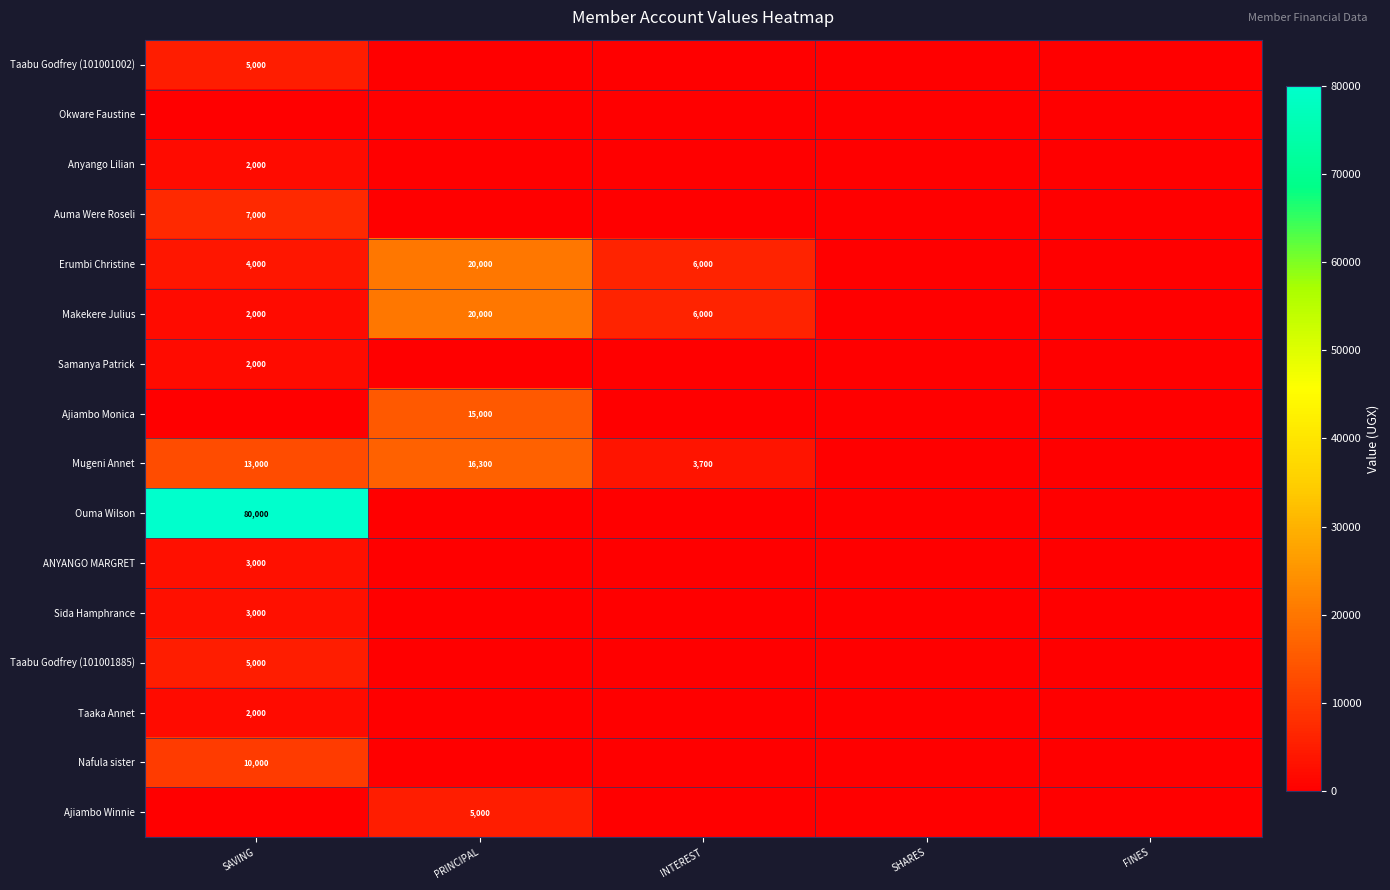

What is the difference between the Erumbi Christine values at SAVING and INTEREST?

2000